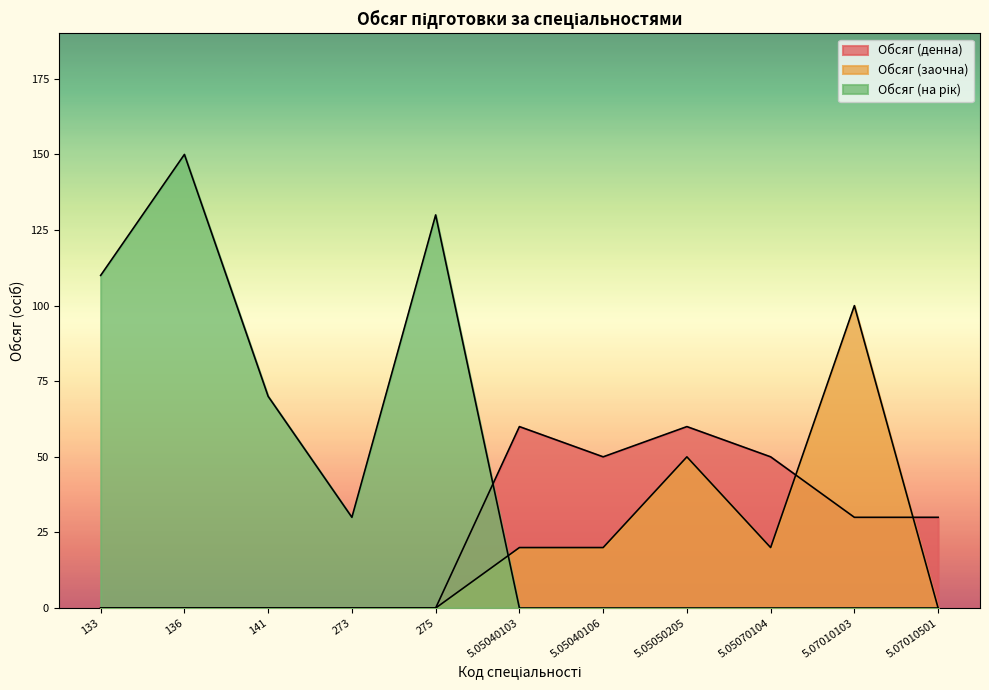

In Обсяг (заочна), how many points are lower than both neighbors (excluding endpoints)?

1